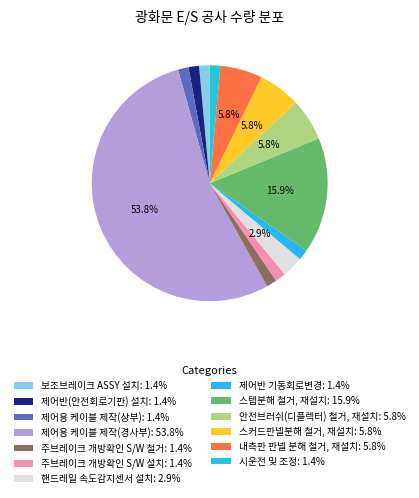

What percentage is the 핸드레일 속도감지센서 설치 slice, to the nearest percent?

3%